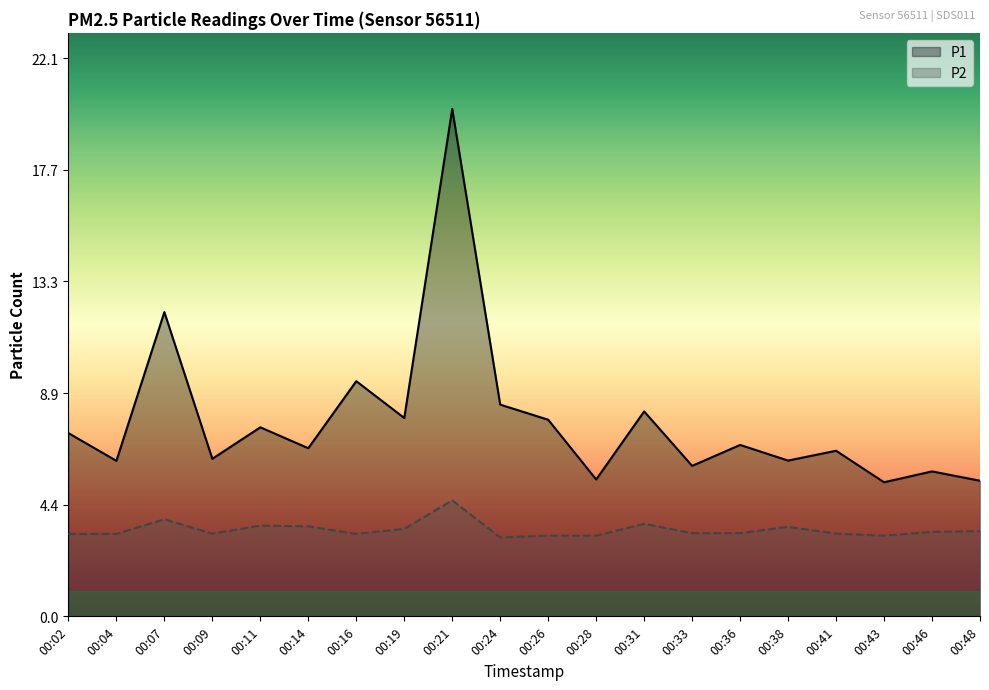

Is it true that P2 equals 0.7 at 00:46?

False